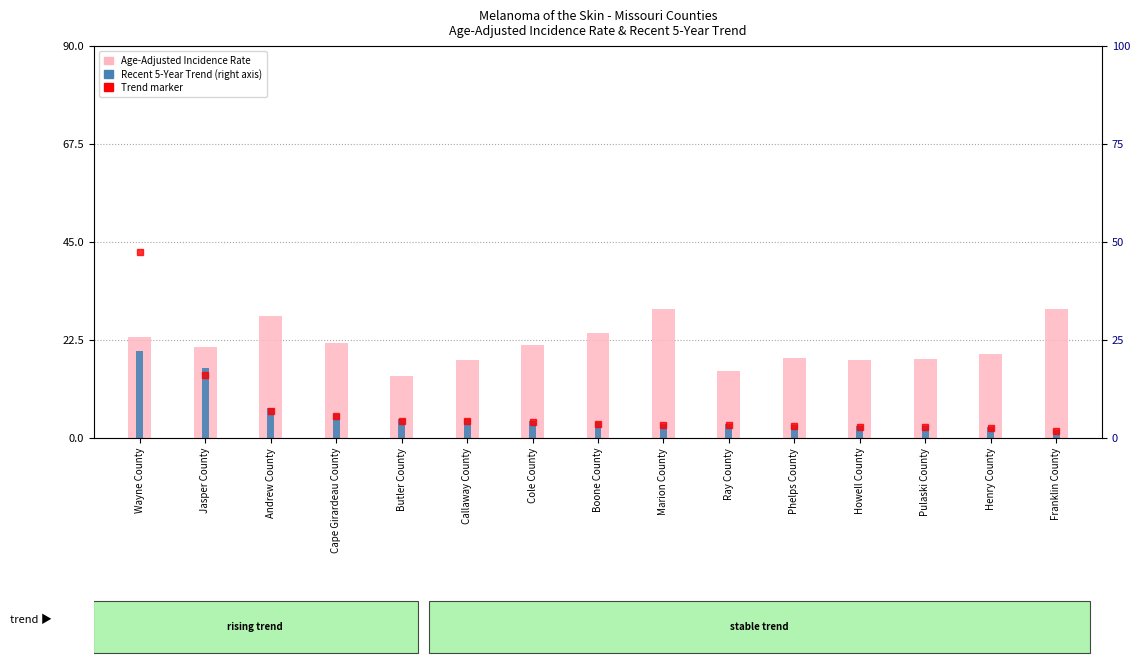

List the series in order of their peak value, highest first.

Trend (right axis), Age-Adjusted Incidence Rate, Recent 5-Year Trend (clipped)